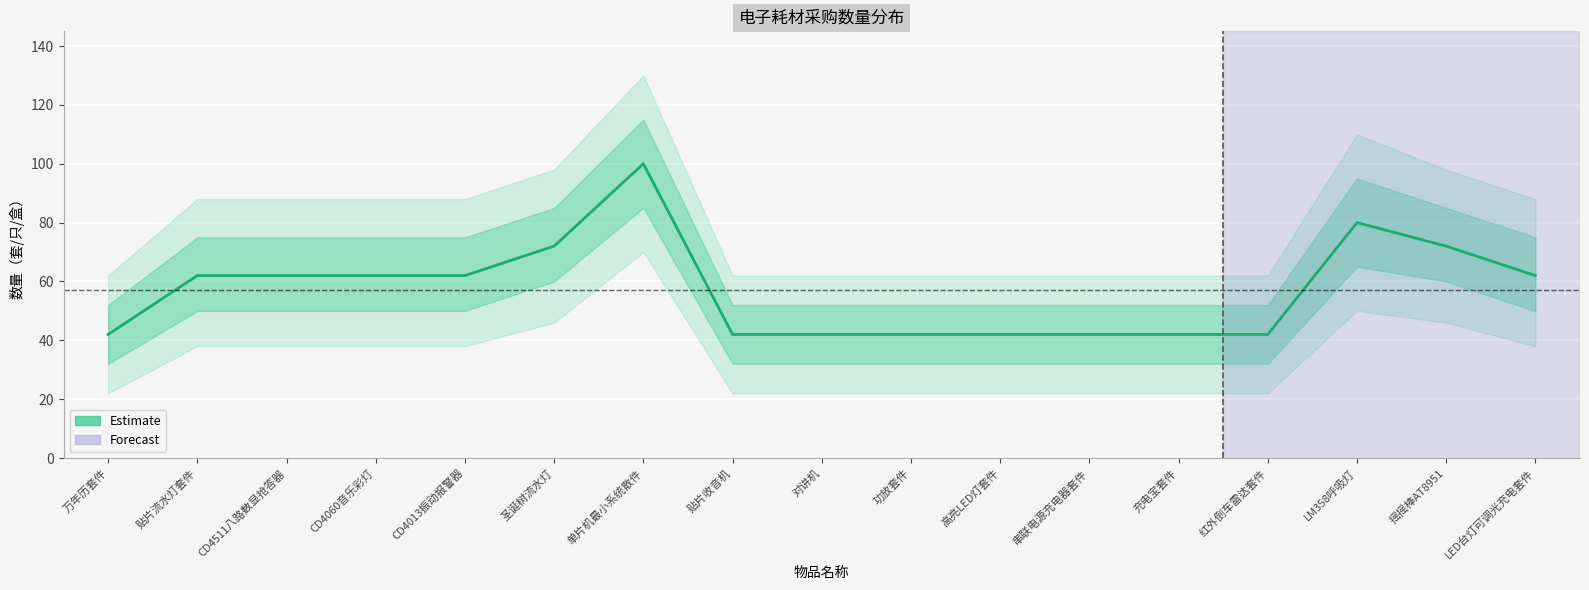

Reading left to right, extract all data points from this chart.

42	62	62	62	62	72	100	42	42	42	42	42	42	42	80	72	62